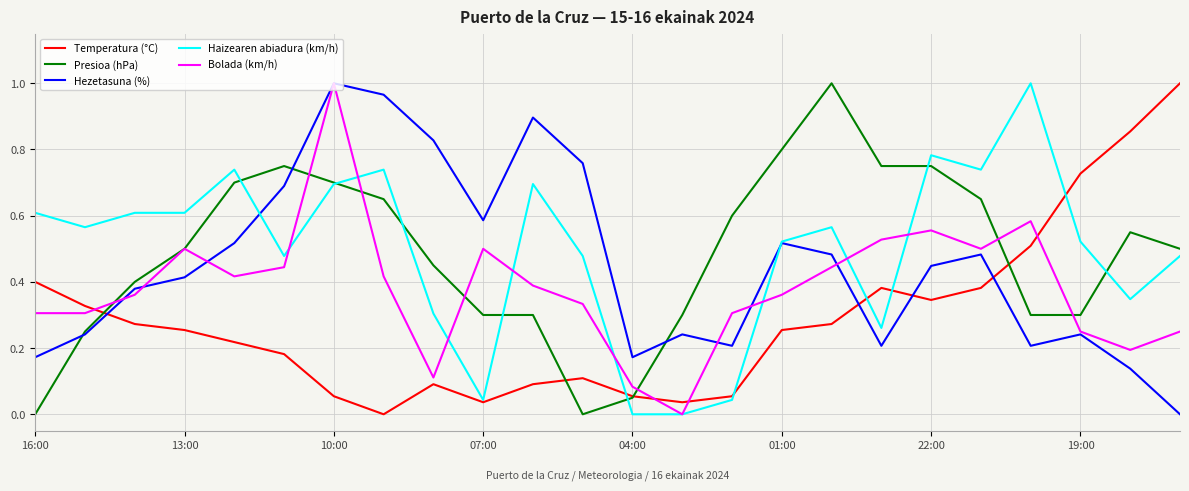

True or false: Temperatura (°C) and Hezetasuna (%) intersect in this chart.

True